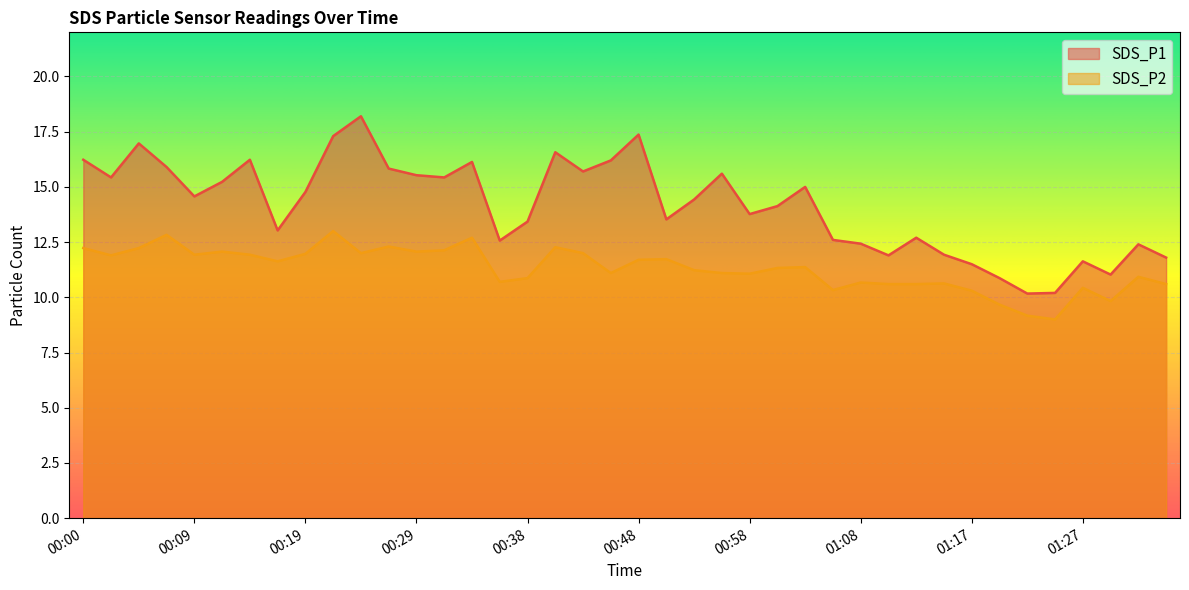

What is the total value across all series at 01:20?

20.5